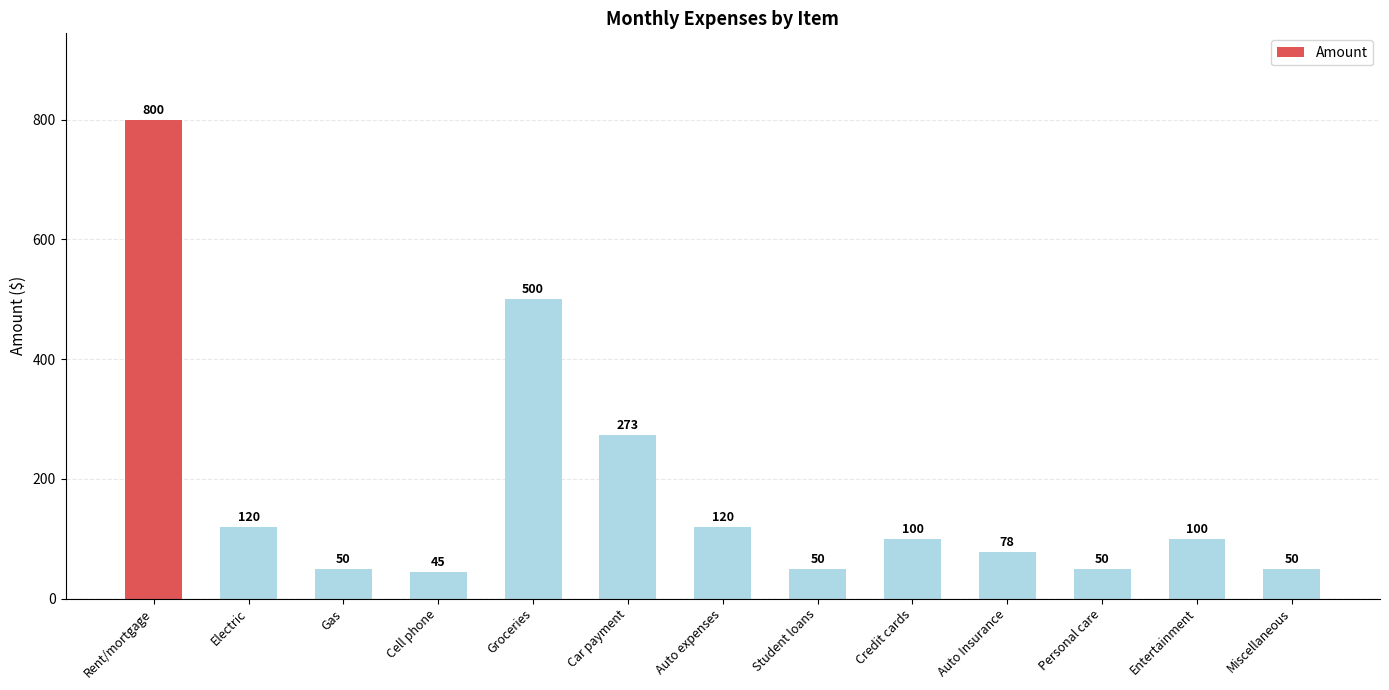

What is the change in value from Electric to Gas?

-70